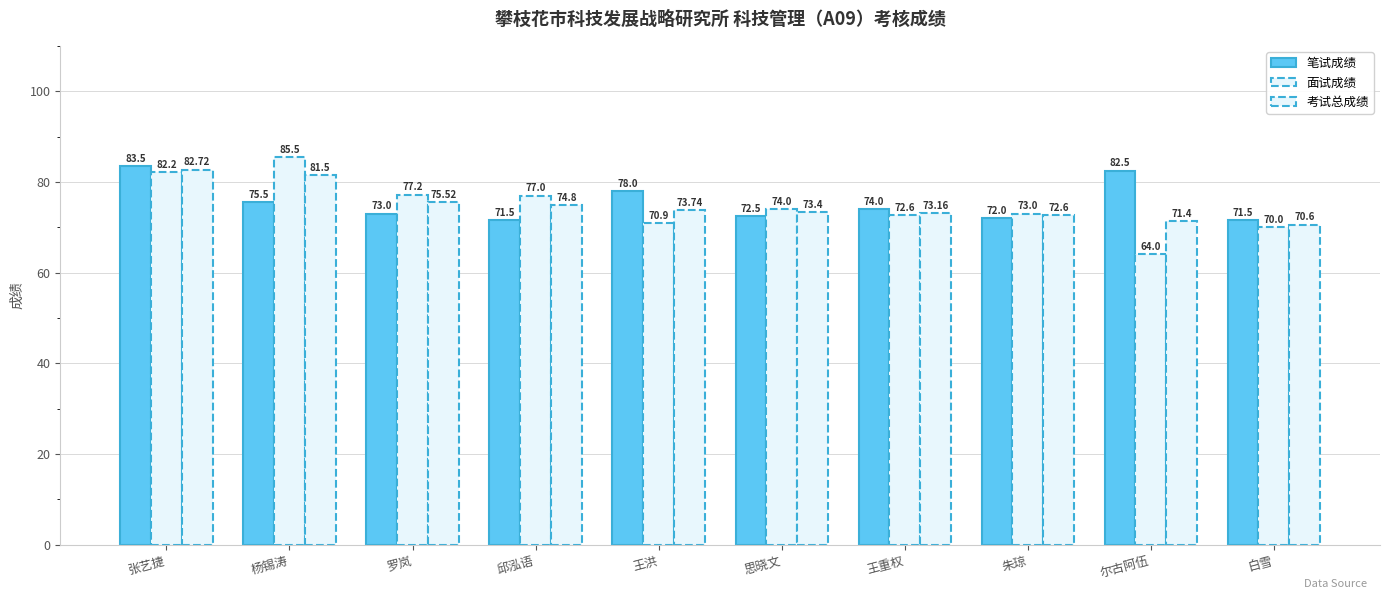

Are the bars horizontal?

No